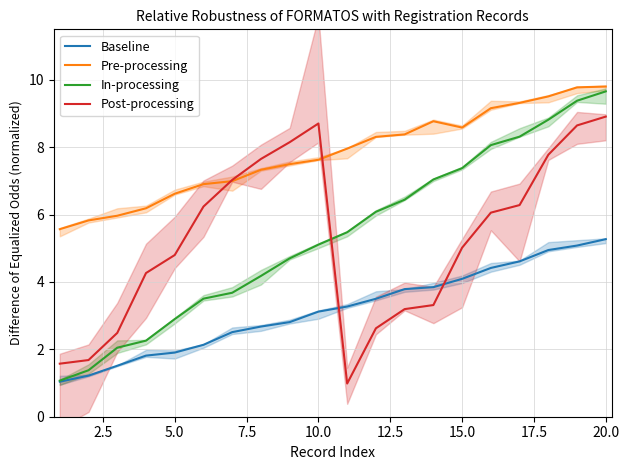

Which category has the highest value in the In-processing series?

20.0